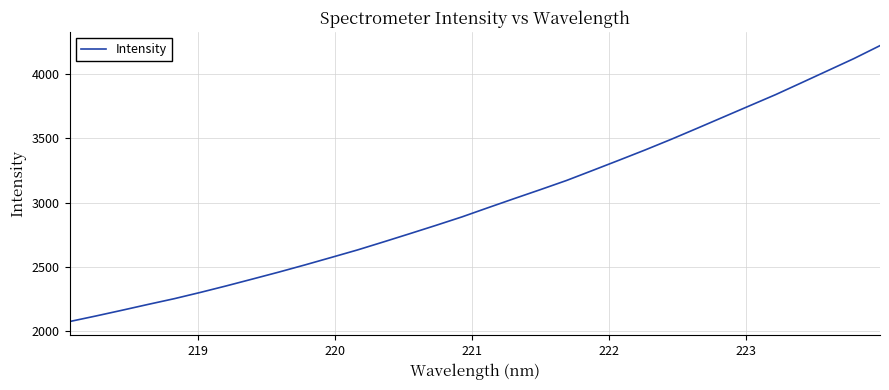

What is the greatest value displayed?

4220.5